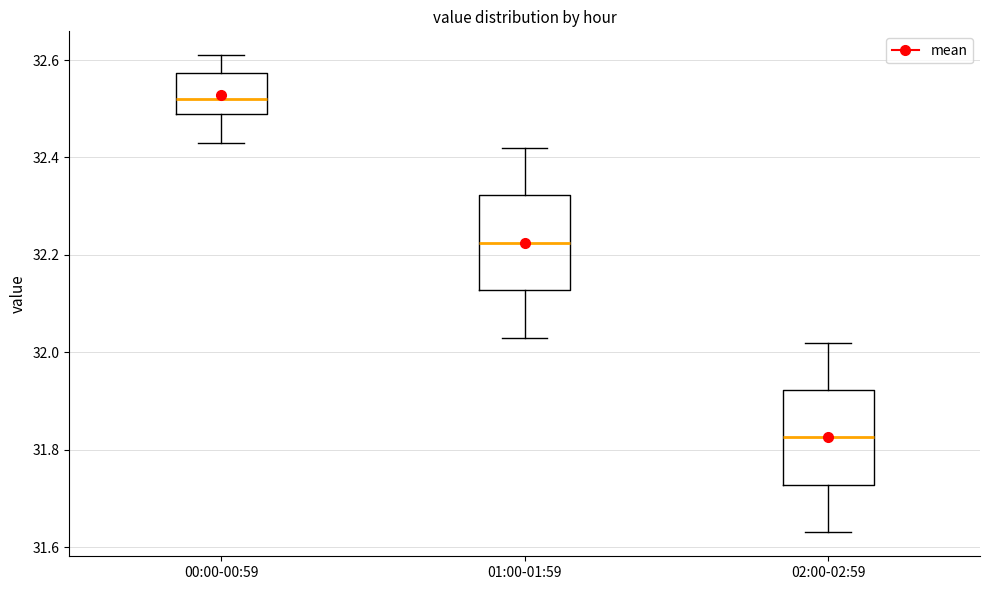

Reading left to right, read every box against the y-axis: the position of its median line, the range the box covers, and the ends of its whiskers. The values are not printed on the chart, so give them approximately, as read against the axis.

00:00-00:59: median 32.52, box 32.50 to 32.58, whiskers 32.44 to 32.62
01:00-01:59: median 32.22, box 32.12 to 32.32, whiskers 32.04 to 32.42
02:00-02:59: median 31.82, box 31.72 to 31.92, whiskers 31.64 to 32.02